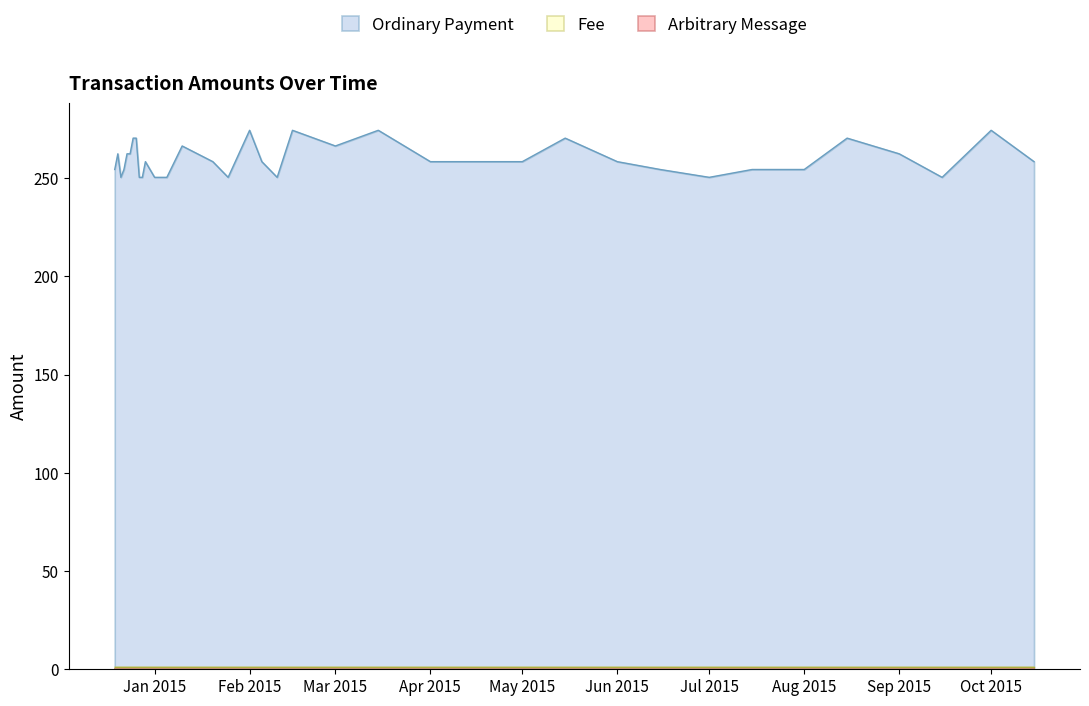

What position from the right is 2014-12-25?

31